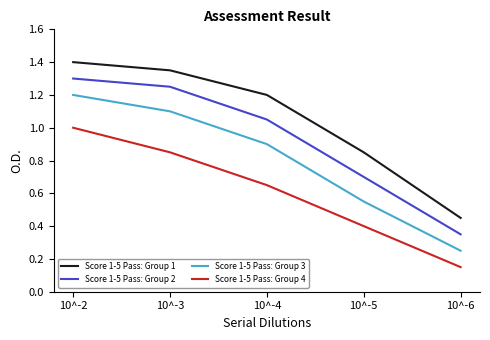

Which series changed the most between 10^-4 and 10^-6?

Score 1-5 Pass: Group 1